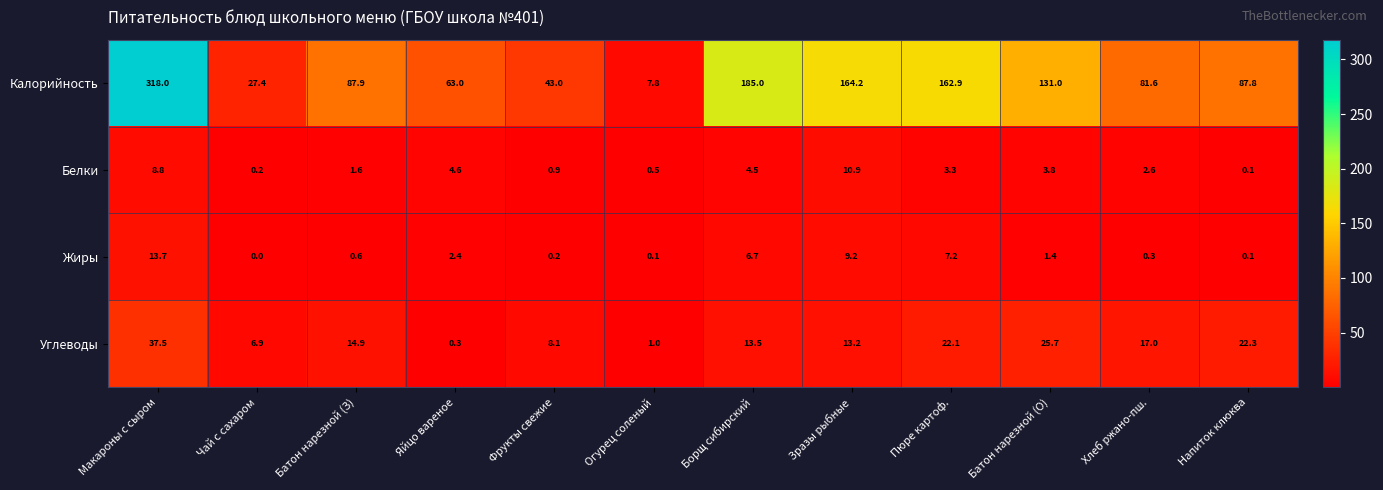

True or false: Калорийность has a value of 318.0 at Макароны с сыром.

True